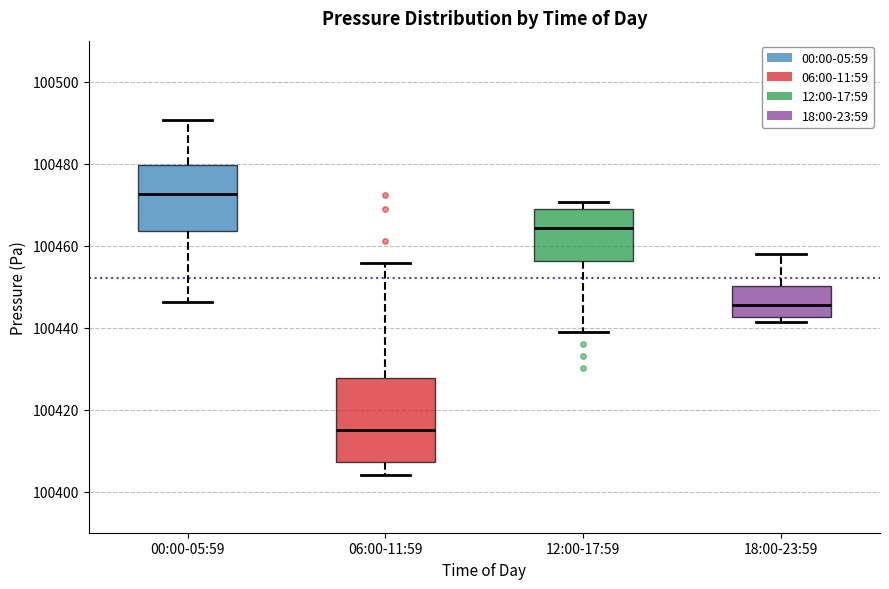

Where is the upper edge of the box for 12:00-17:59 on the y-axis? The values are not printed on the chart, so give them approximately, as read against the axis.

100468